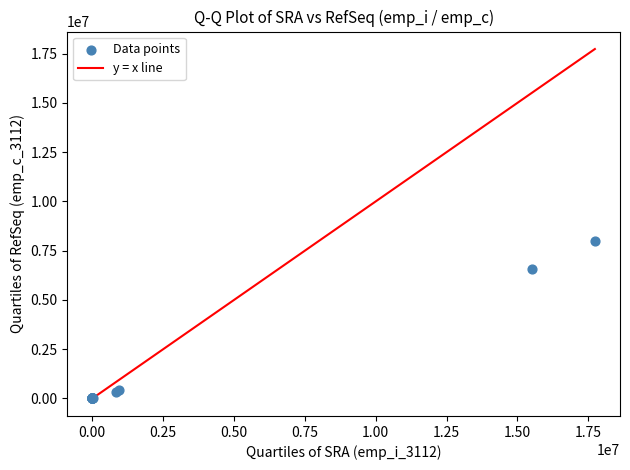

What Y value in the scatter plot is closest to 4005369?

6556747.0